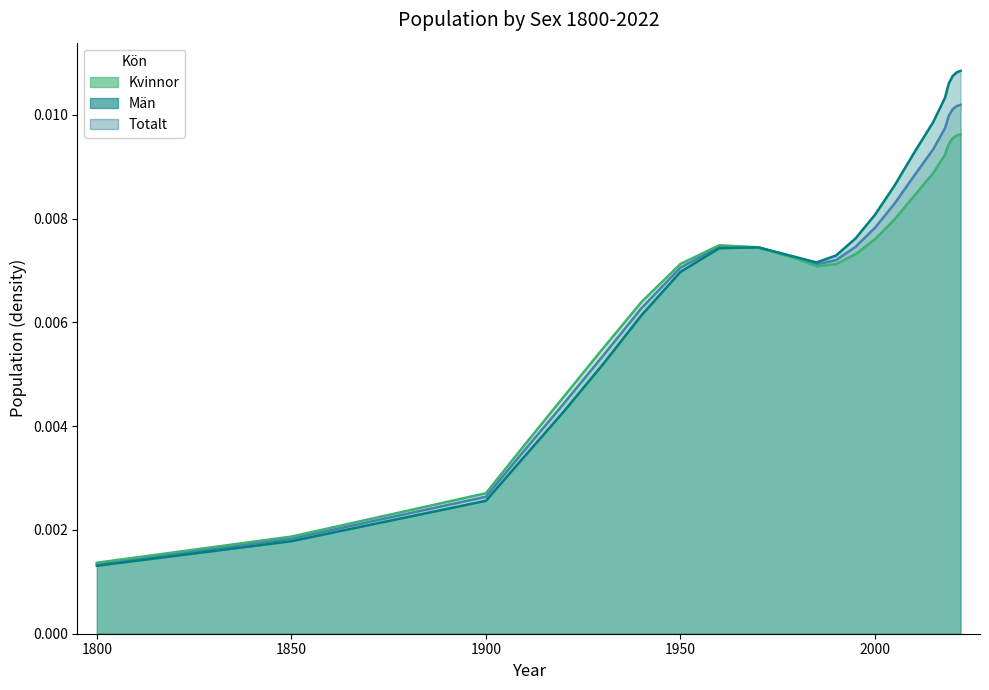

Which series changed the most between 1910 and 1990?

Totalt